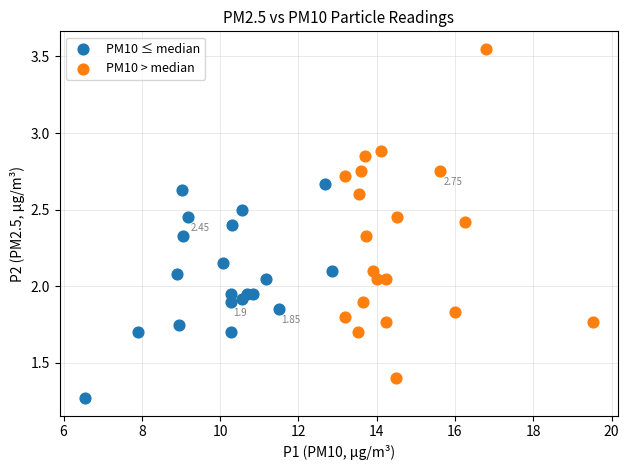

Which series reaches the minimum Y coordinate?

PM10 ≤ median